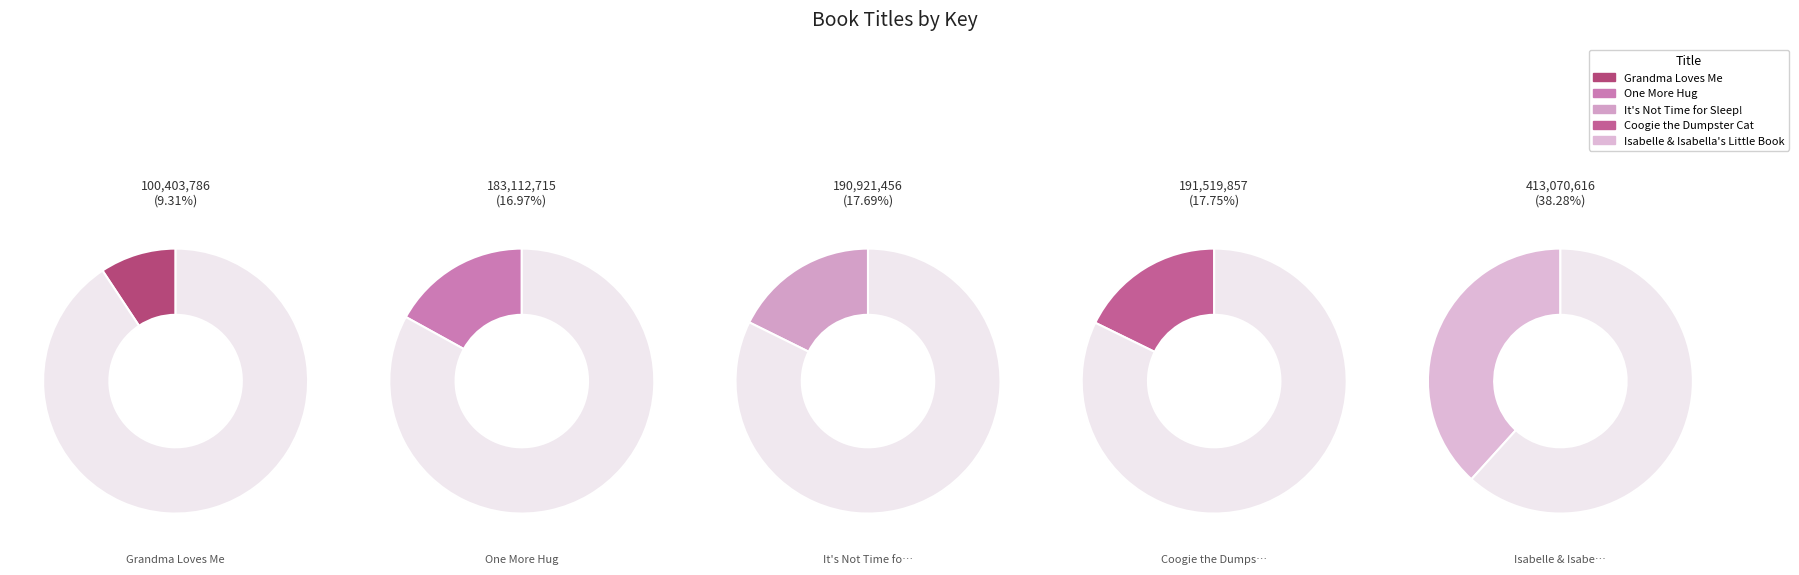

What is the change in value from It's Not Time for Sleep! to Coogie the Dumpster Cat?

+598401